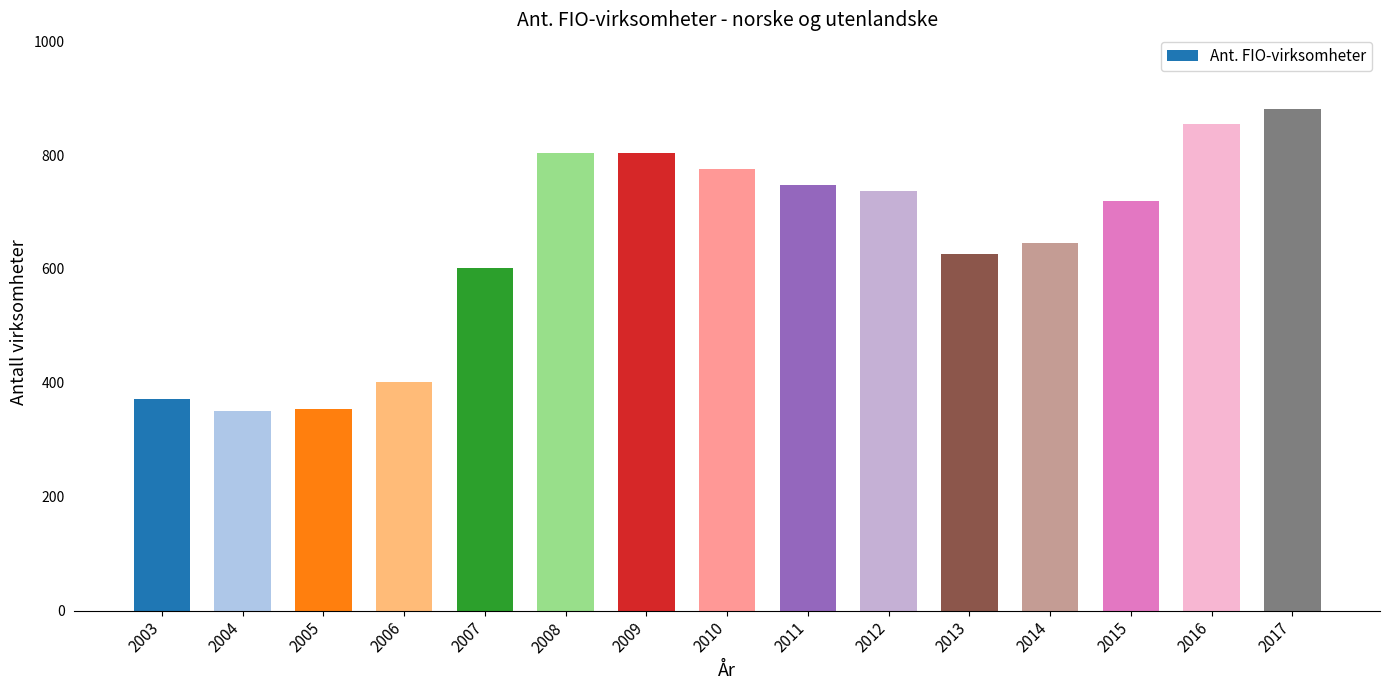

Where does the data first go above 719?

2008